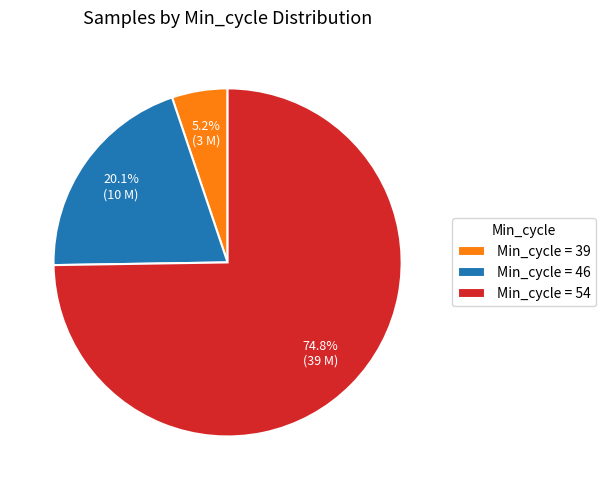

How many segments does this pie chart have?

3